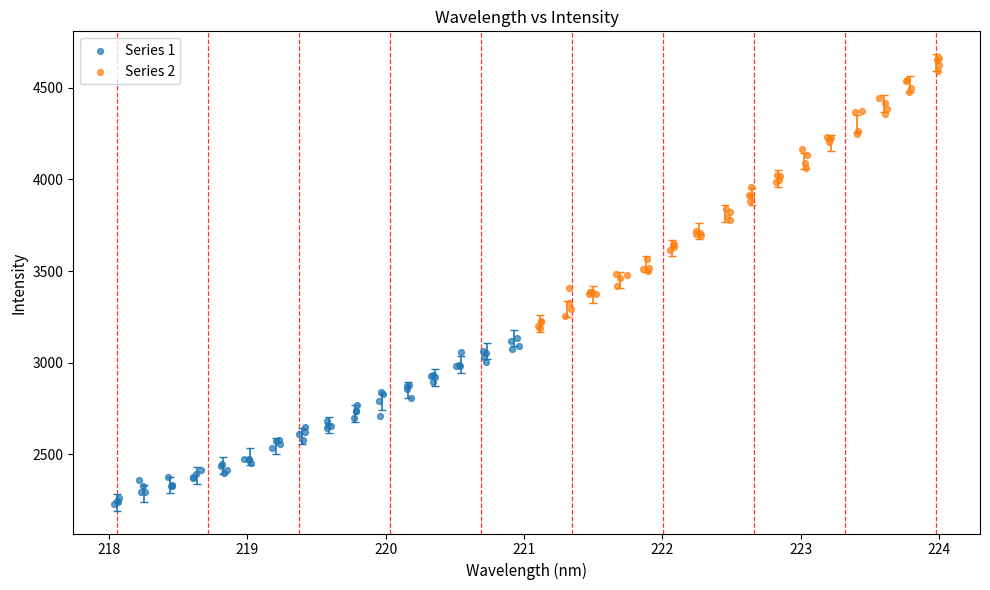

Which series contains the lowest Y value?

Series 1